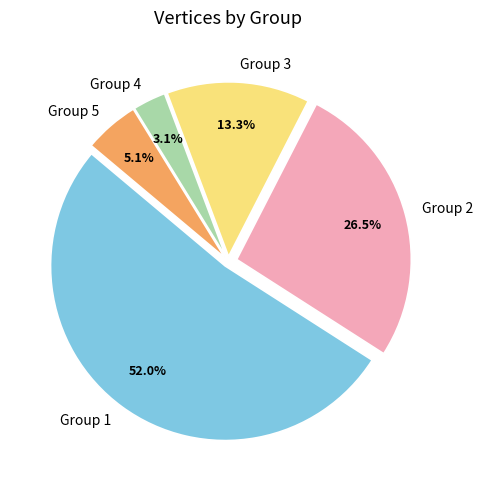

Do Group 2 and Group 1 together represent more than half of the pie?

Yes